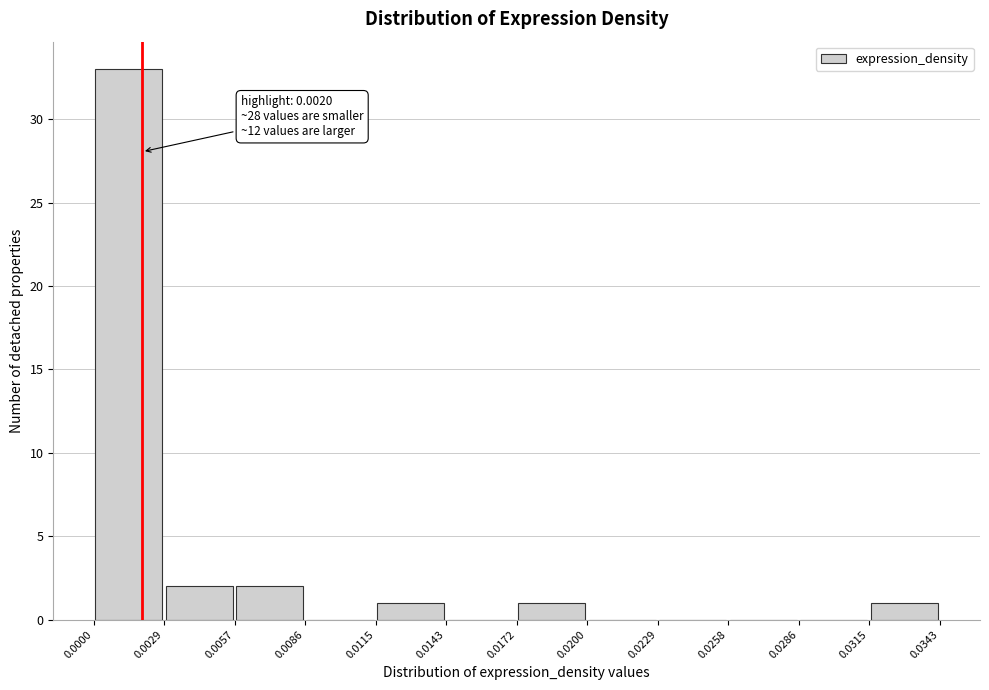

Over which range of the x-axis is the bar tallest?

0.0000 to 0.0029